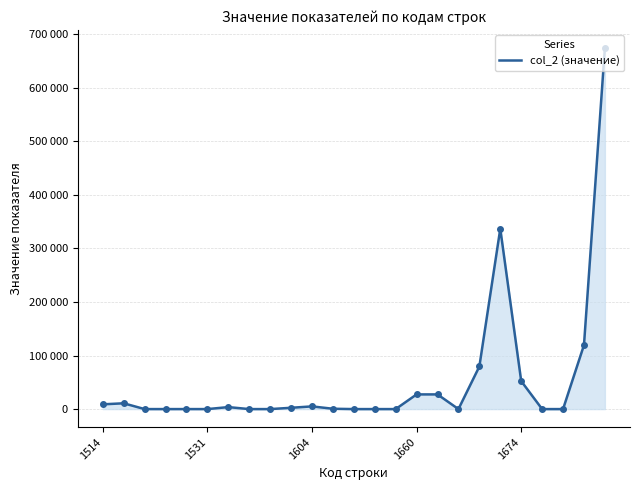

Is this an area chart (filled region under the line)?

Yes